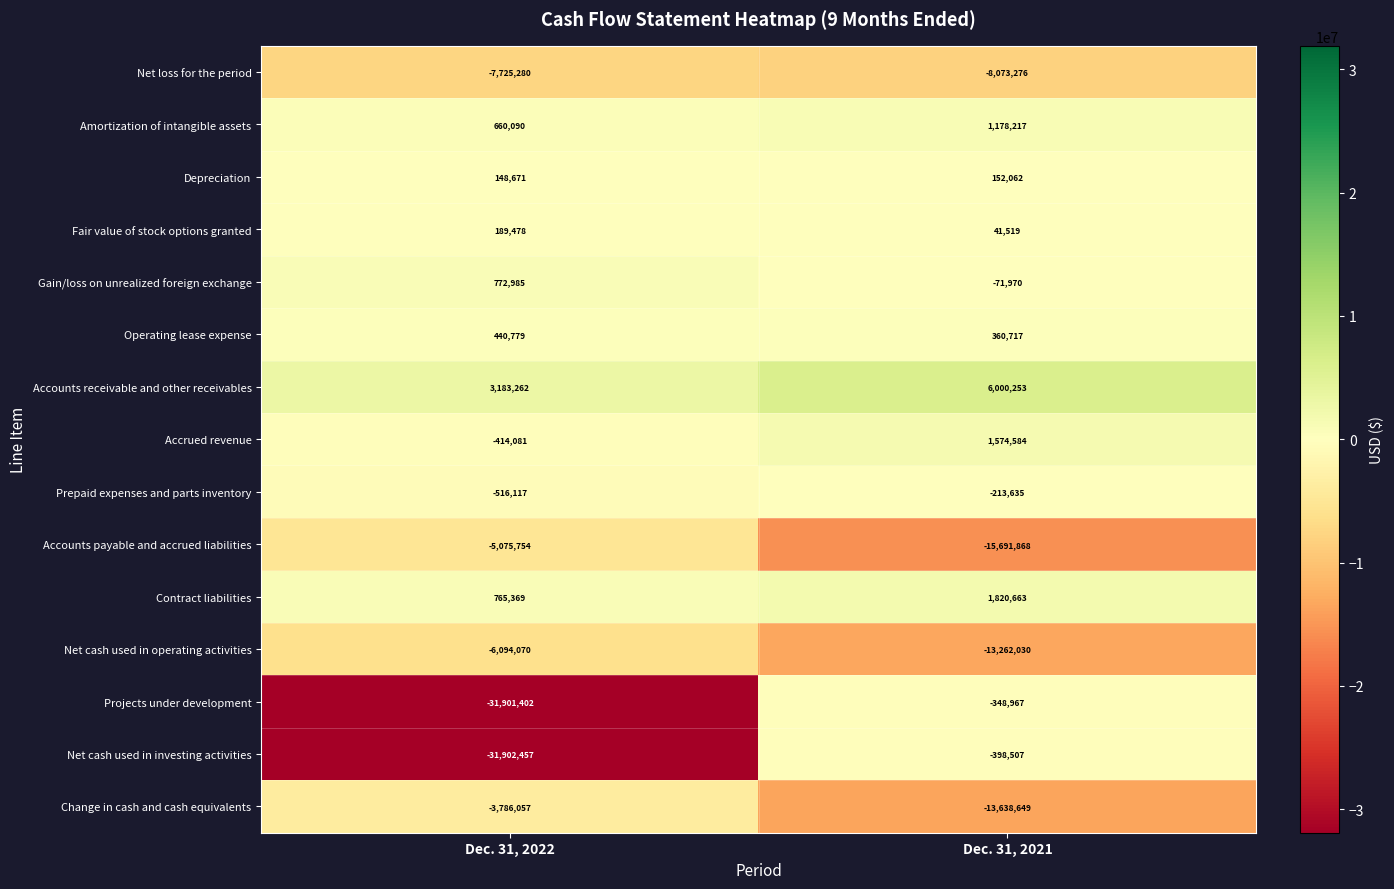

What is the approximate value of Contract liabilities at Dec. 31, 2022, to the nearest 100?

765400